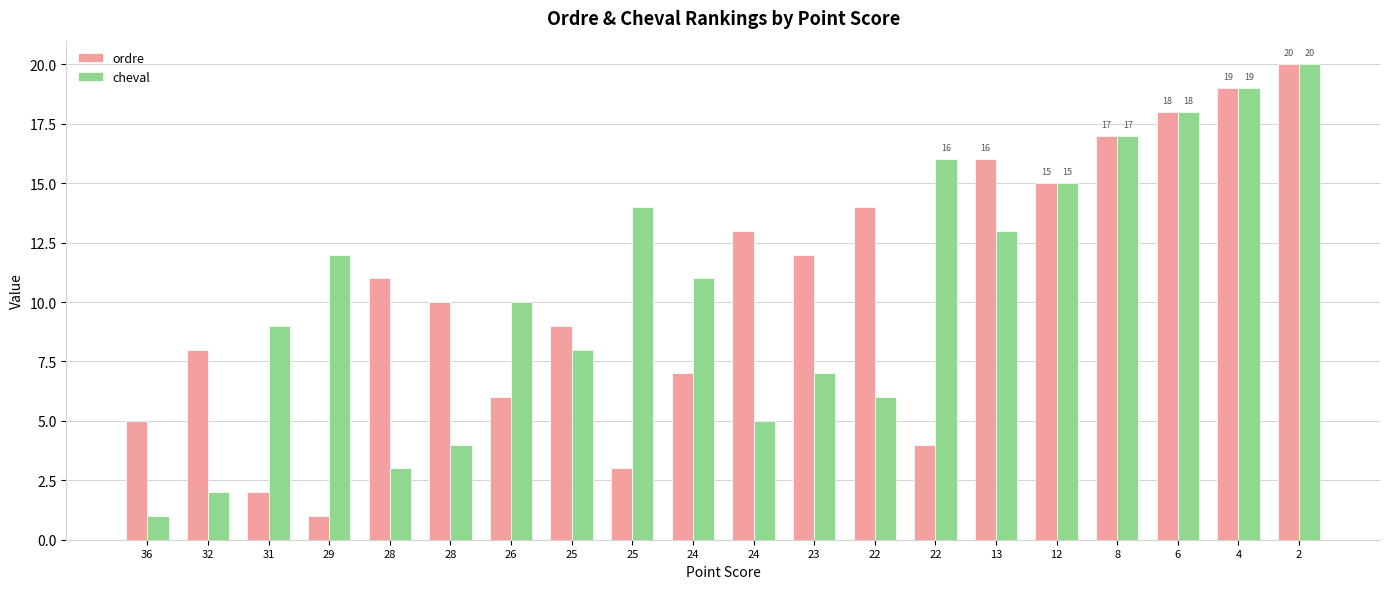

What are all the series names shown in the legend?

ordre, cheval